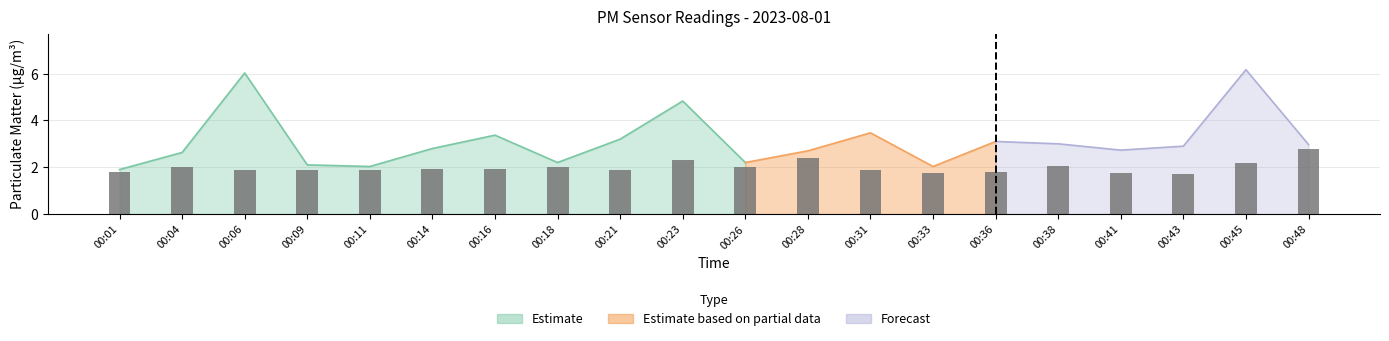

Rank the categories by value from lowest to highest.

00:43, 00:33, 00:41, 00:01, 00:36, 00:06, 00:09, 00:11, 00:21, 00:31, 00:14, 00:16, 00:04, 00:18, 00:26, 00:38, 00:45, 00:23, 00:28, 00:48